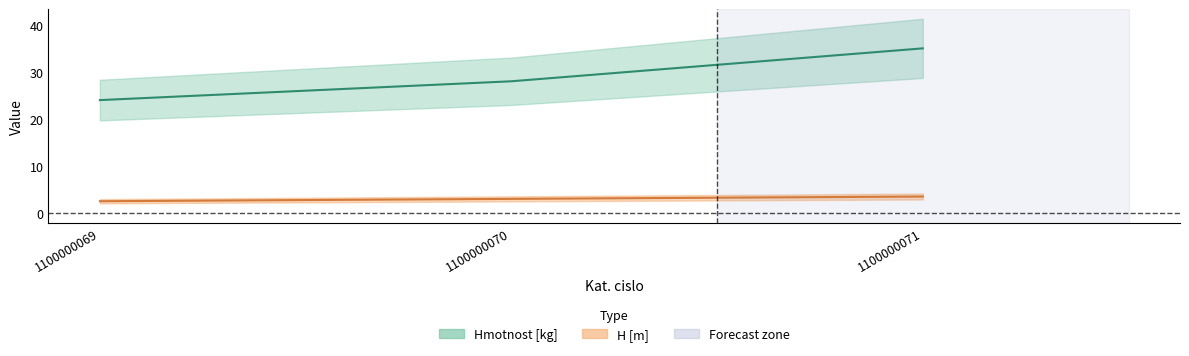

How many data points in Hmotnost [kg] are less than 28?

1